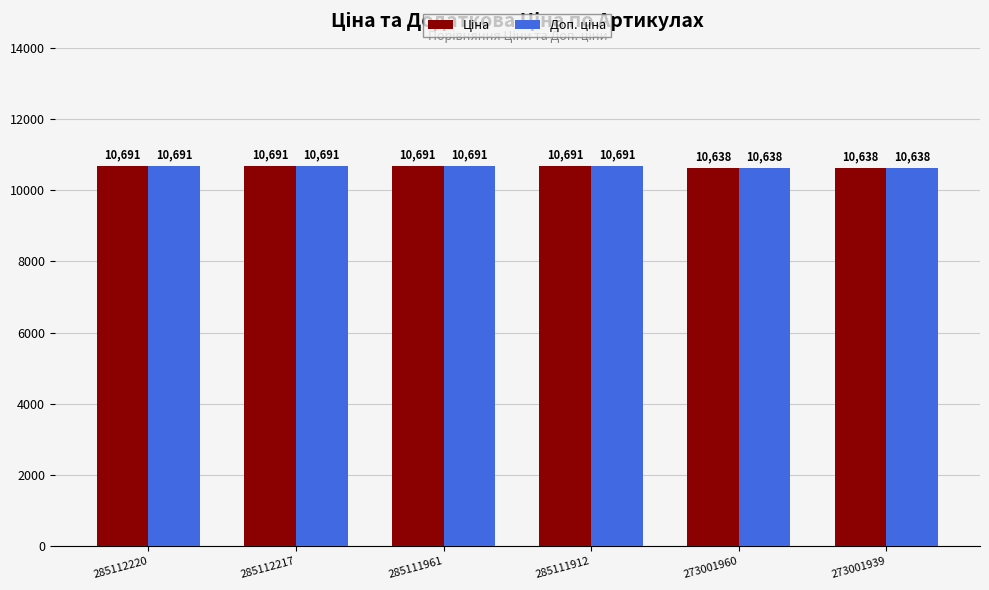

What is the smallest value displayed?

10638.2